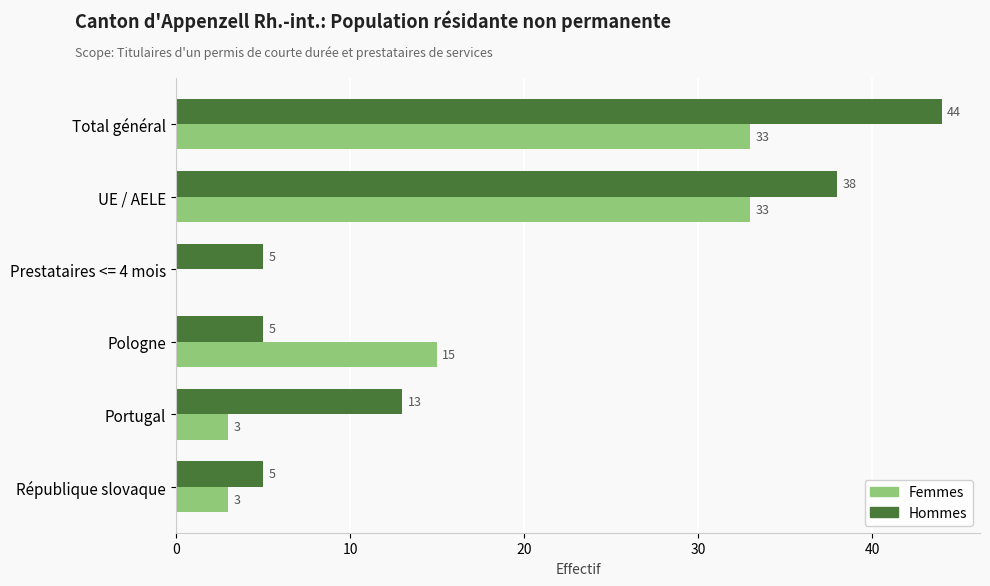

True or false: Femmes has a value of 3 at Portugal.

True